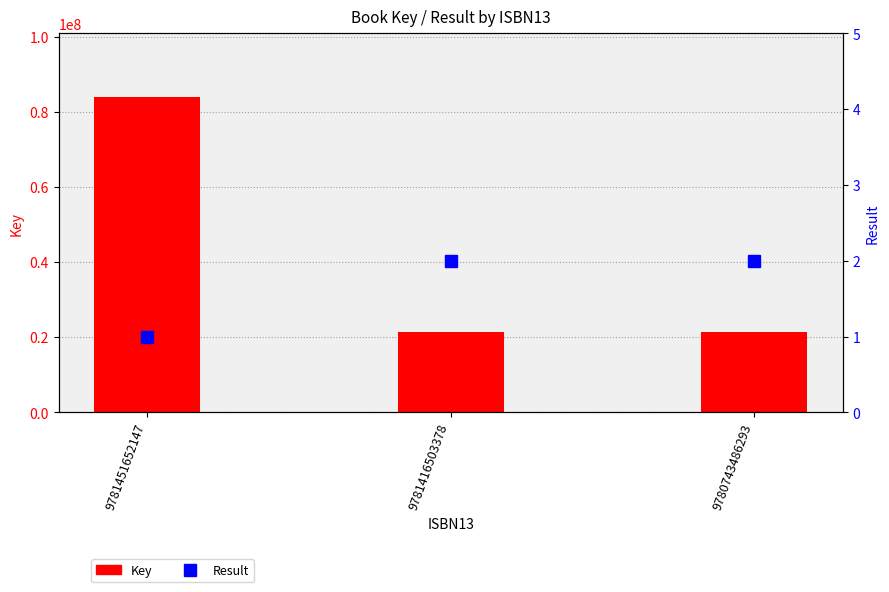

True or false: Result has a value of 4 at 9780743486293.

False